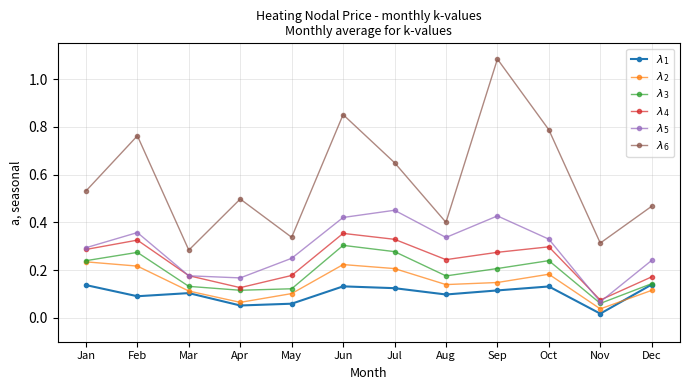

Is this an area chart (filled region under the line)?

No